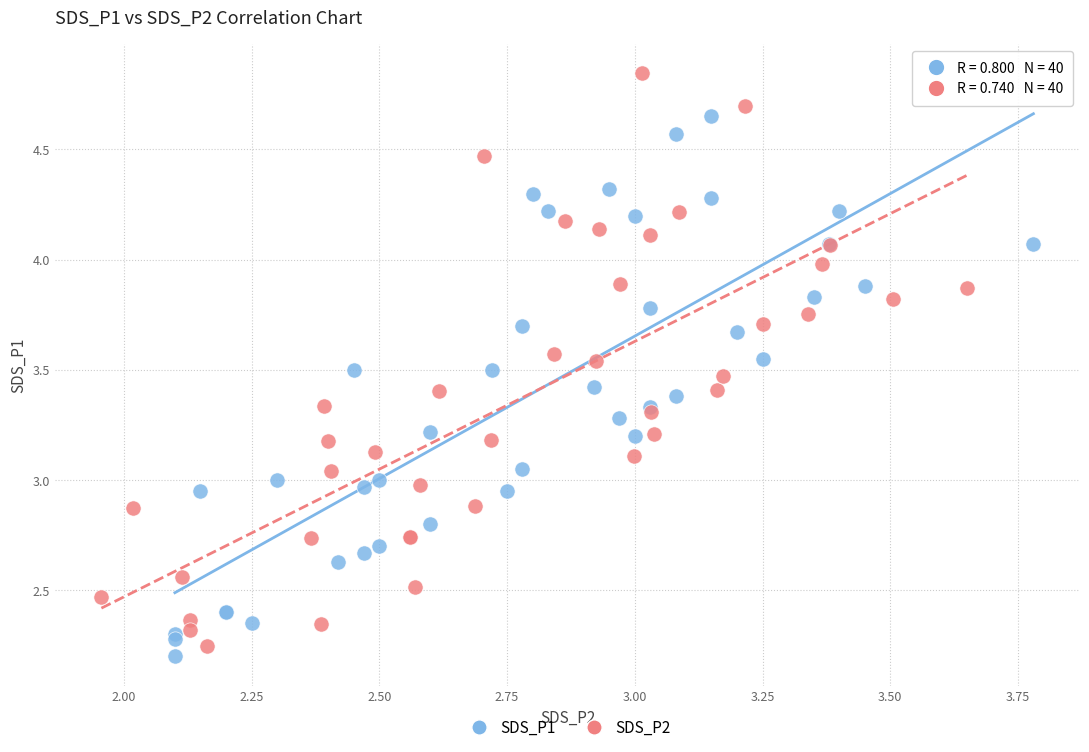

Which series reaches the maximum Y coordinate?

SDS_P2